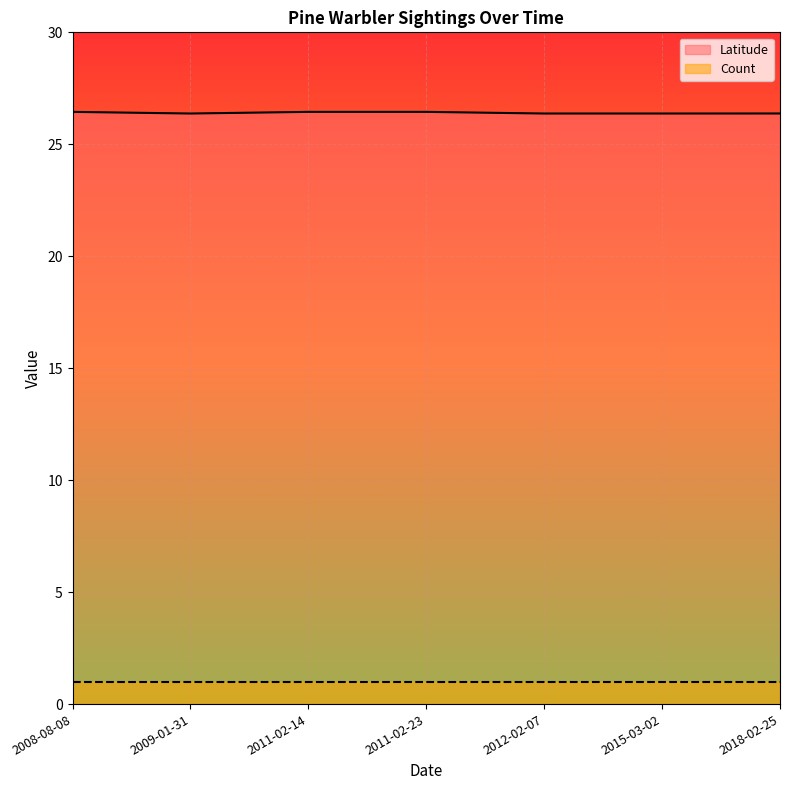

What is the label of the 7th point from the left?

2018-02-25